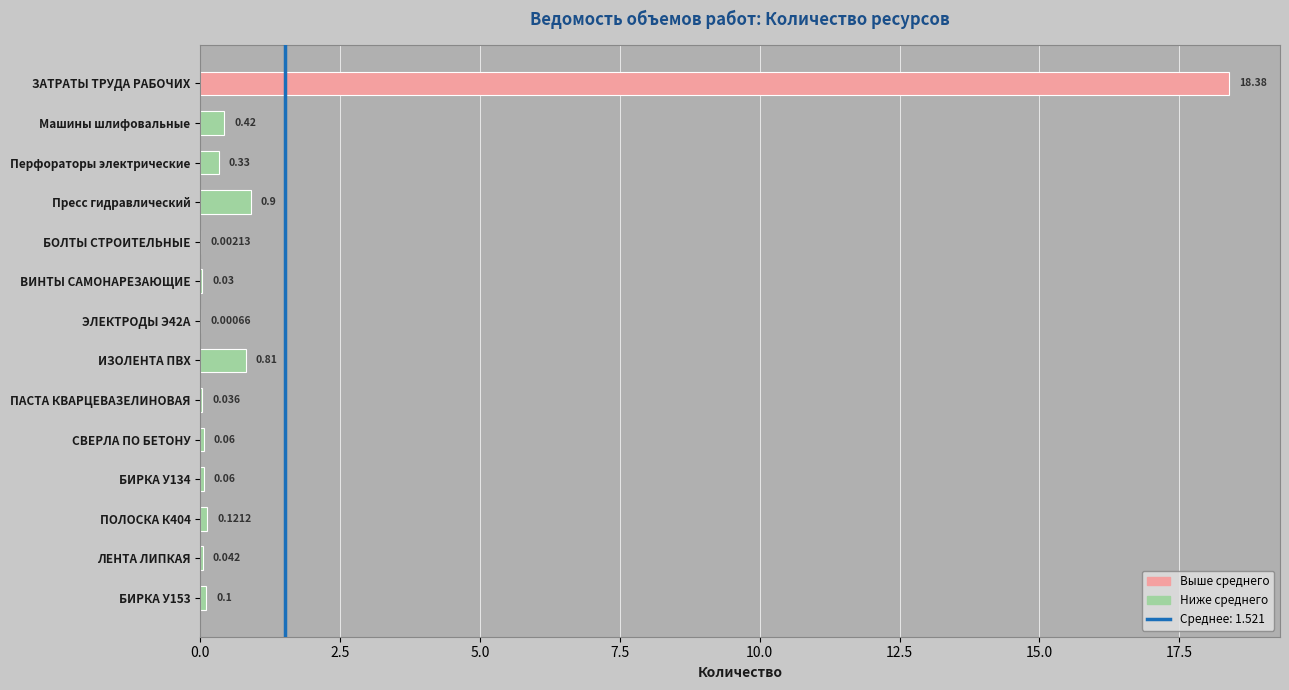

Where is the data nearest to the value 9?

Пресс гидравлический